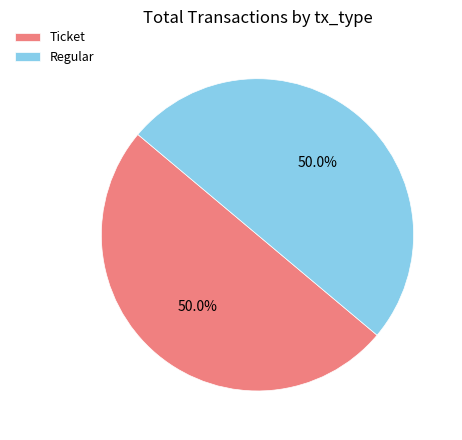

How much of the chart is everything except Regular?

50.0%